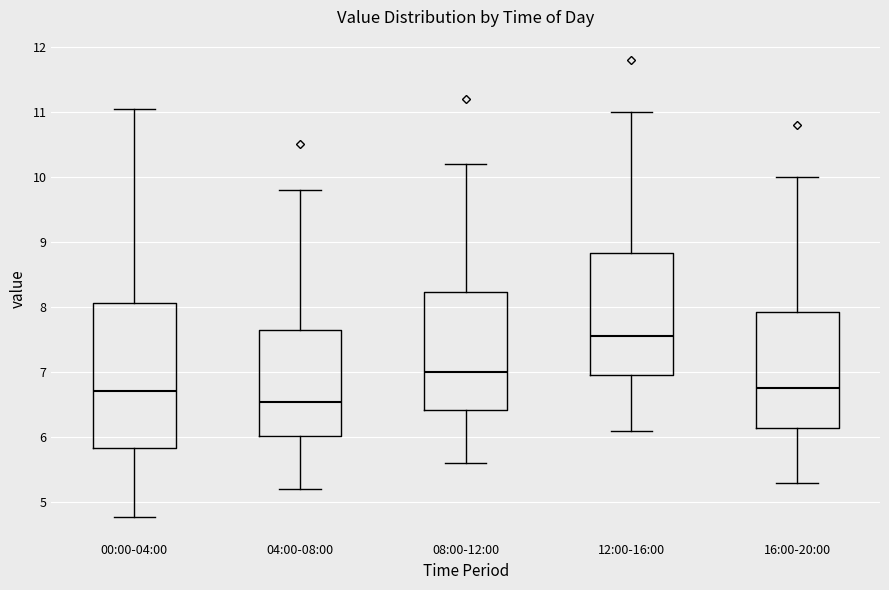

Reading left to right, transcribe this box plot: for each box, give where its median line is, the range the box spans, and where its two whiskers end, as read against the y-axis. The values are not printed on the chart, so give them approximately, as read against the axis.

00:00-04:00: median 6.7, box 5.8 to 8.1, whiskers 4.8 to 11.1
04:00-08:00: median 6.6, box 6.0 to 7.7, whiskers 5.2 to 9.8
08:00-12:00: median 7.0, box 6.4 to 8.2, whiskers 5.6 to 10.2
12:00-16:00: median 7.6, box 7.0 to 8.8, whiskers 6.1 to 11.0
16:00-20:00: median 6.8, box 6.2 to 7.9, whiskers 5.3 to 10.0